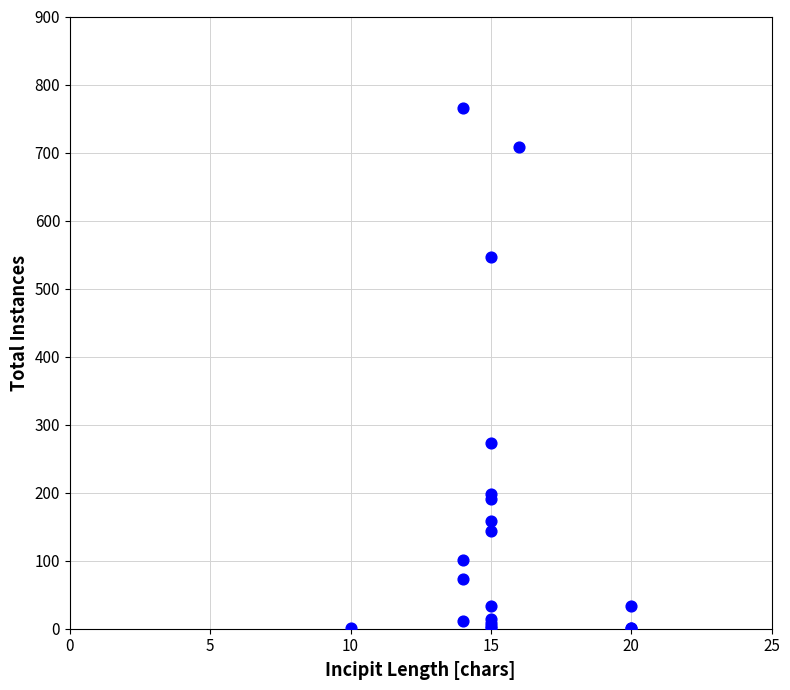

What Y value in the scatter plot is closest to 383?

273